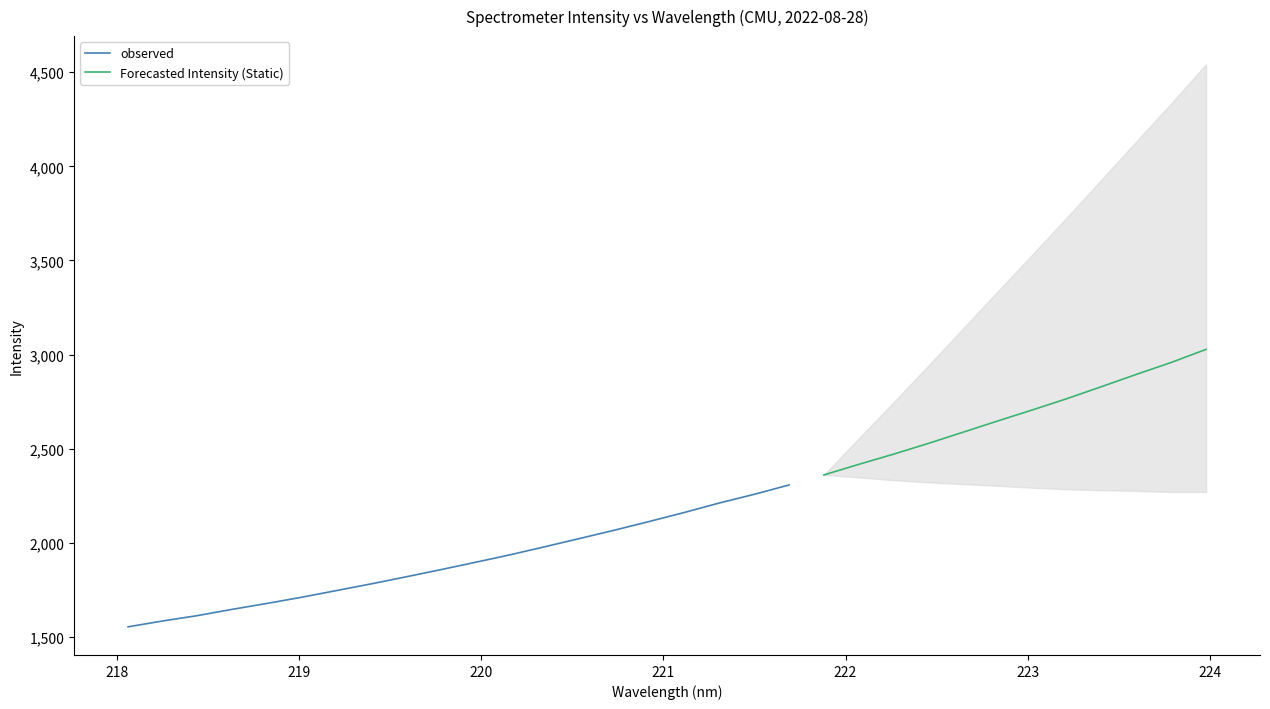

What is the change in value from 19 to 27?

+458.7